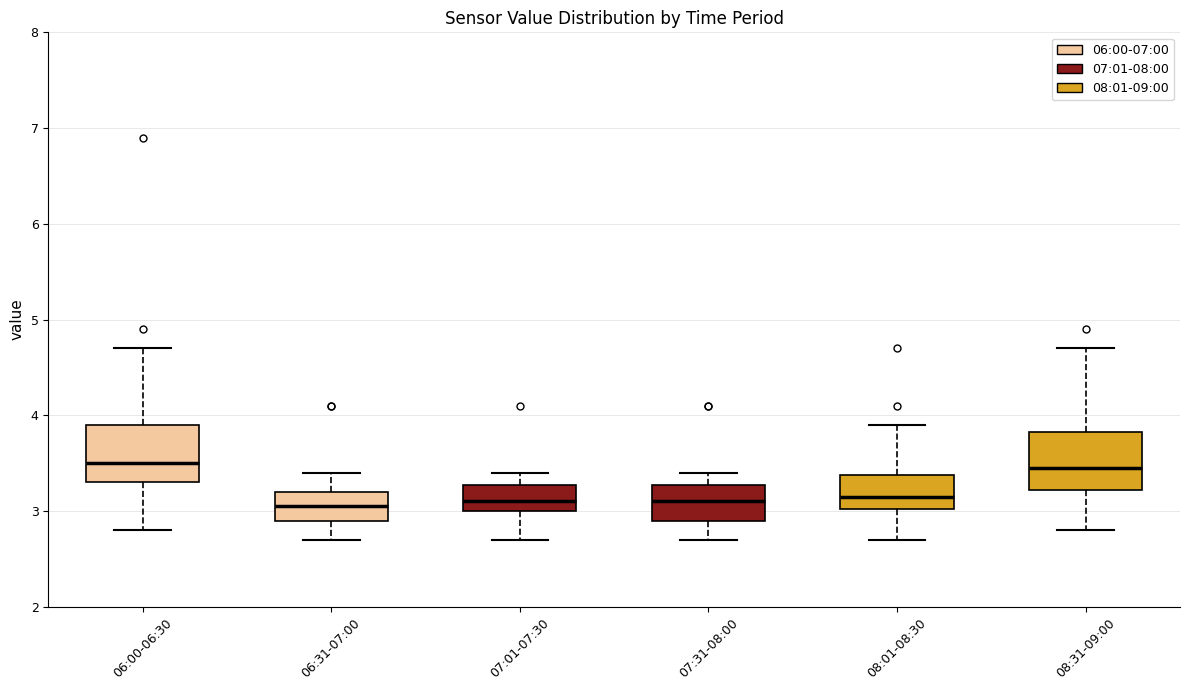

Reading left to right, read every box against the y-axis: the position of its median line, the range the box covers, and the ends of its whiskers. The values are not printed on the chart, so give them approximately, as read against the axis.

06:00-06:30: median 3.5, box 3.3 to 3.9, whiskers 2.8 to 4.7
06:31-07:00: median 3.1, box 2.9 to 3.2, whiskers 2.7 to 3.4
07:01-07:30: median 3.1, box 3.0 to 3.3, whiskers 2.7 to 3.4
07:31-08:00: median 3.1, box 2.9 to 3.3, whiskers 2.7 to 3.4
08:01-08:30: median 3.2, box 3.0 to 3.4, whiskers 2.7 to 3.9
08:31-09:00: median 3.5, box 3.2 to 3.8, whiskers 2.8 to 4.7